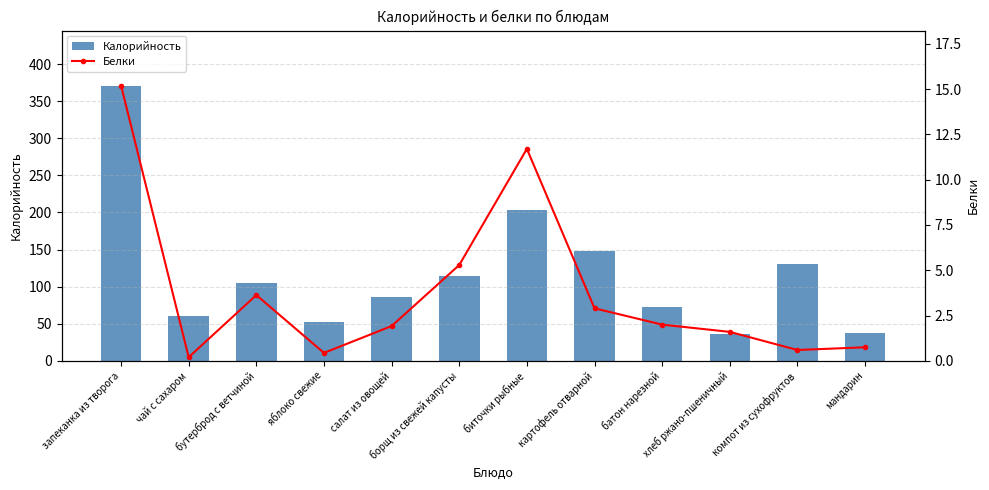

Reading left to right, list all the values displayed in this chart.

Калорийность: запеканка из творога=371.0	чай с сахаром=60.0	бутерброд с ветчиной=105.0	яблоко свежие=52.0	салат из овощей=86.0	борщ из свежей капусты=115.0	биточки рыбные=203.0	картофель отварной=148.0	батон нарезной=72.0	хлеб ржано-пшеничный=36.0	компот из сухофруктов=131.0	мандарин=38.0
Белки: запеканка из творога=15.2	чай с сахаром=0.2	бутерброд с ветчиной=3.6	яблоко свежие=0.4	салат из овощей=1.9	борщ из свежей капусты=5.3	биточки рыбные=11.7	картофель отварной=2.9	батон нарезной=2.0	хлеб ржано-пшеничный=1.6	компот из сухофруктов=0.6	мандарин=0.8